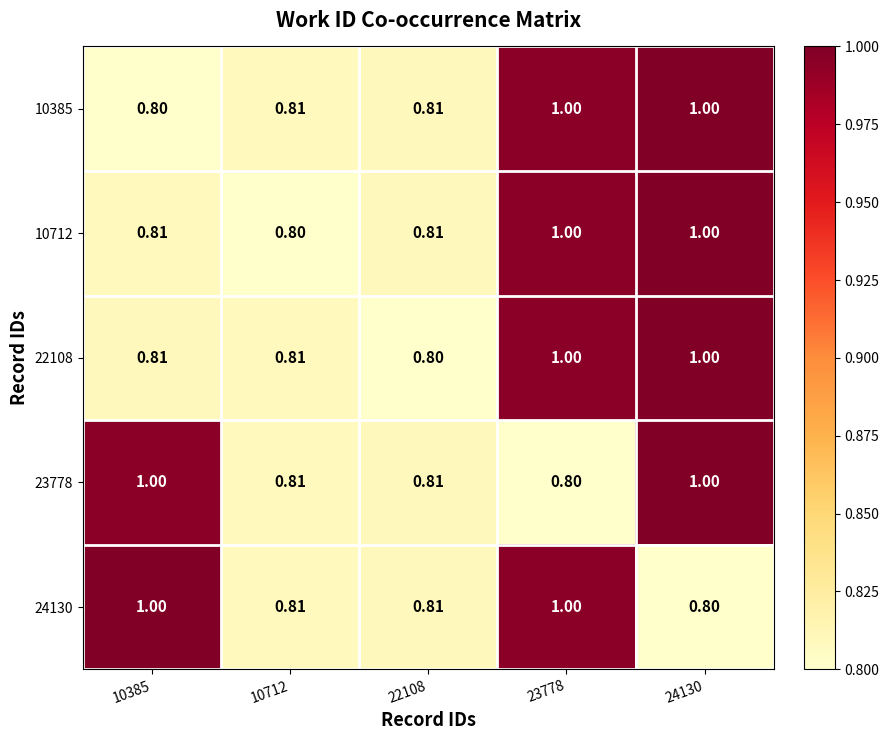

Is the value of 22108 at 10712 greater than the value of 10712 at 10712?

Yes